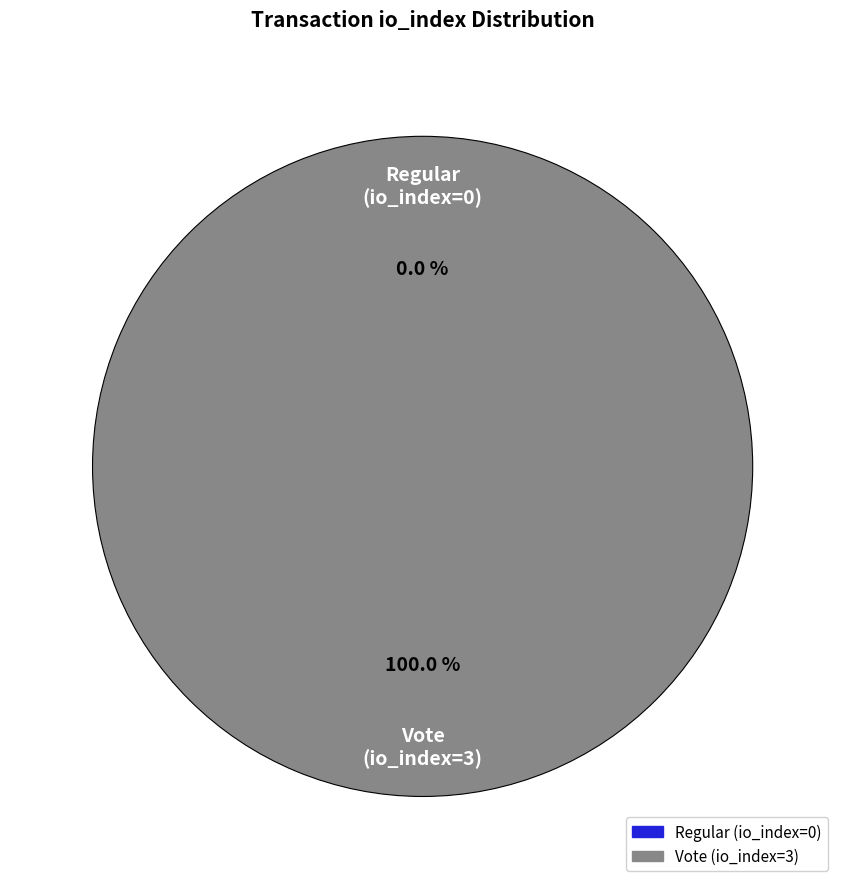

Do Regular (io_index=0) and Vote (io_index=3) together represent more than half of the pie?

Yes